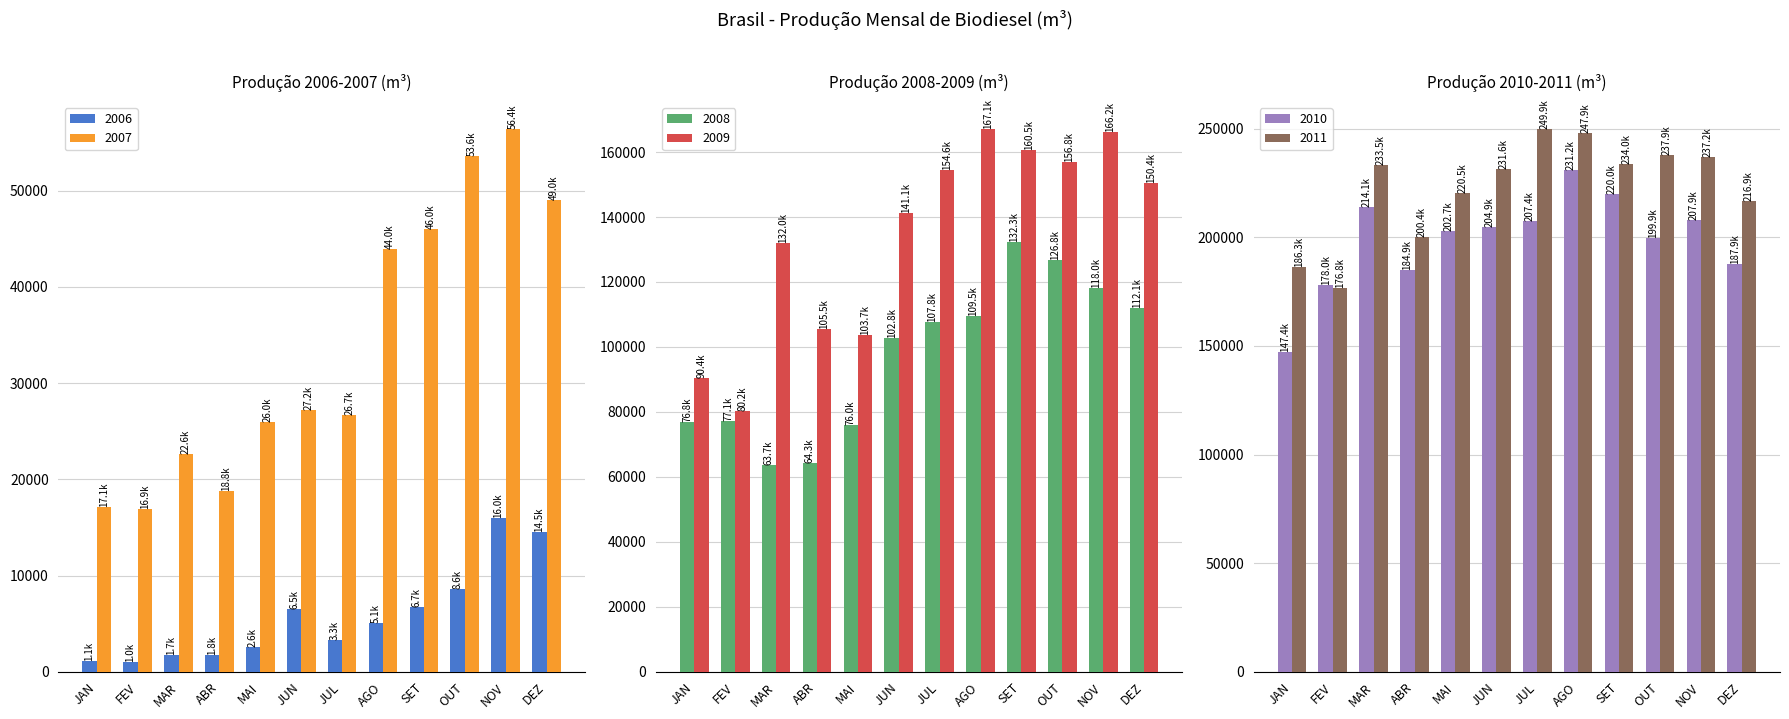

At which category does the chart reach its minimum across all series?

FEV